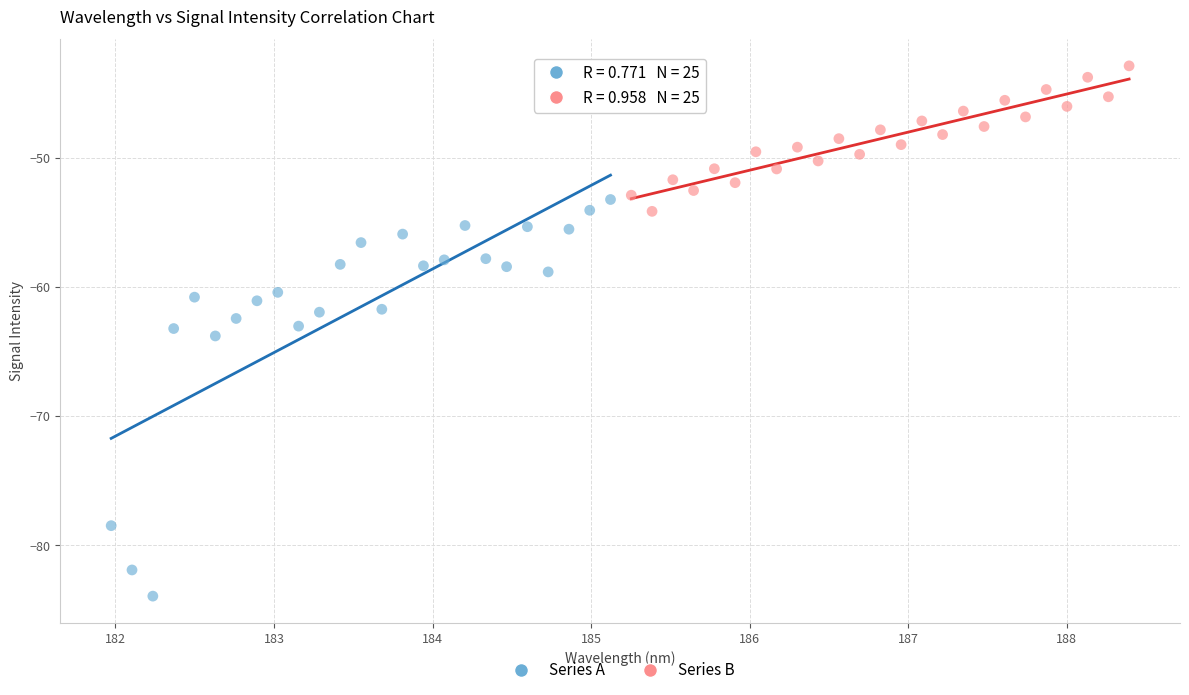

Which series has the largest Y range (max minus min)?

Series A